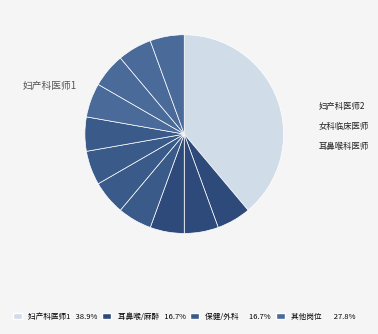

Is there any slice that represents more than half of the pie?

No